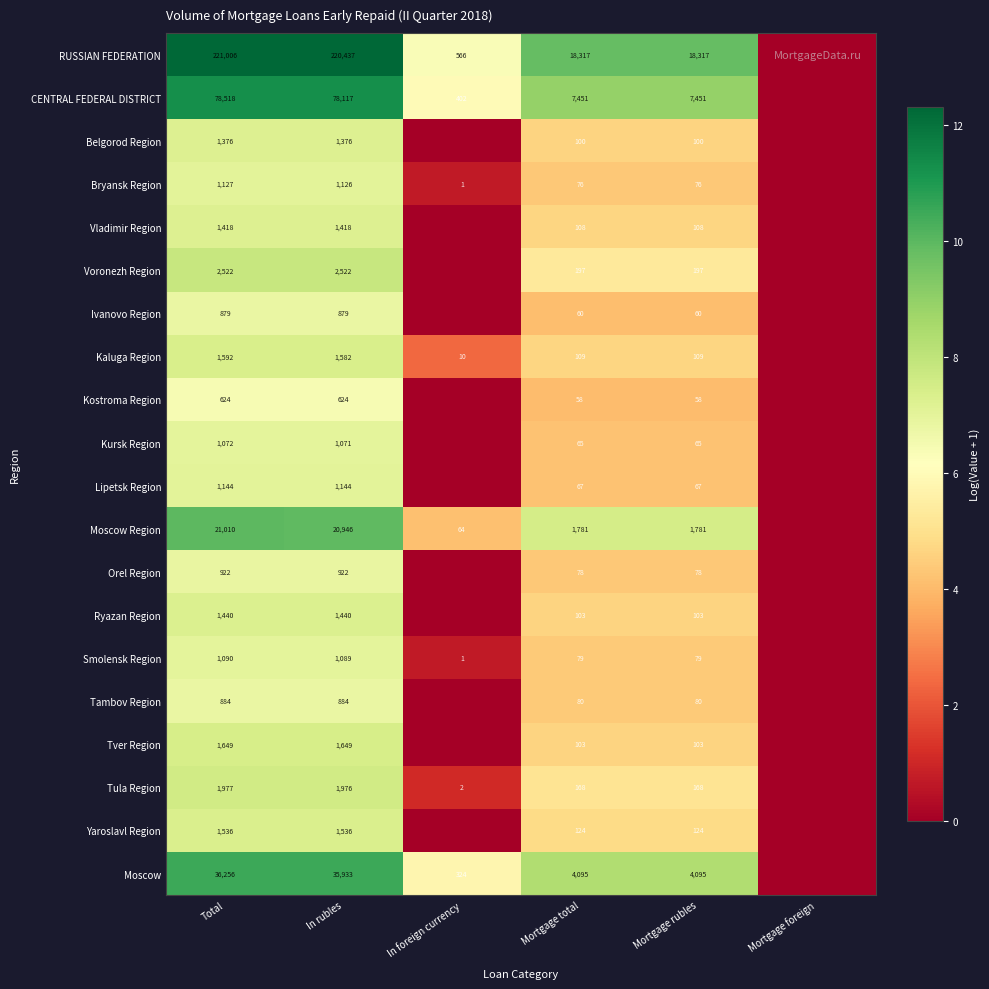

Is the value of Bryansk Region at In foreign currency greater than the value of Ivanovo Region at Total?

No